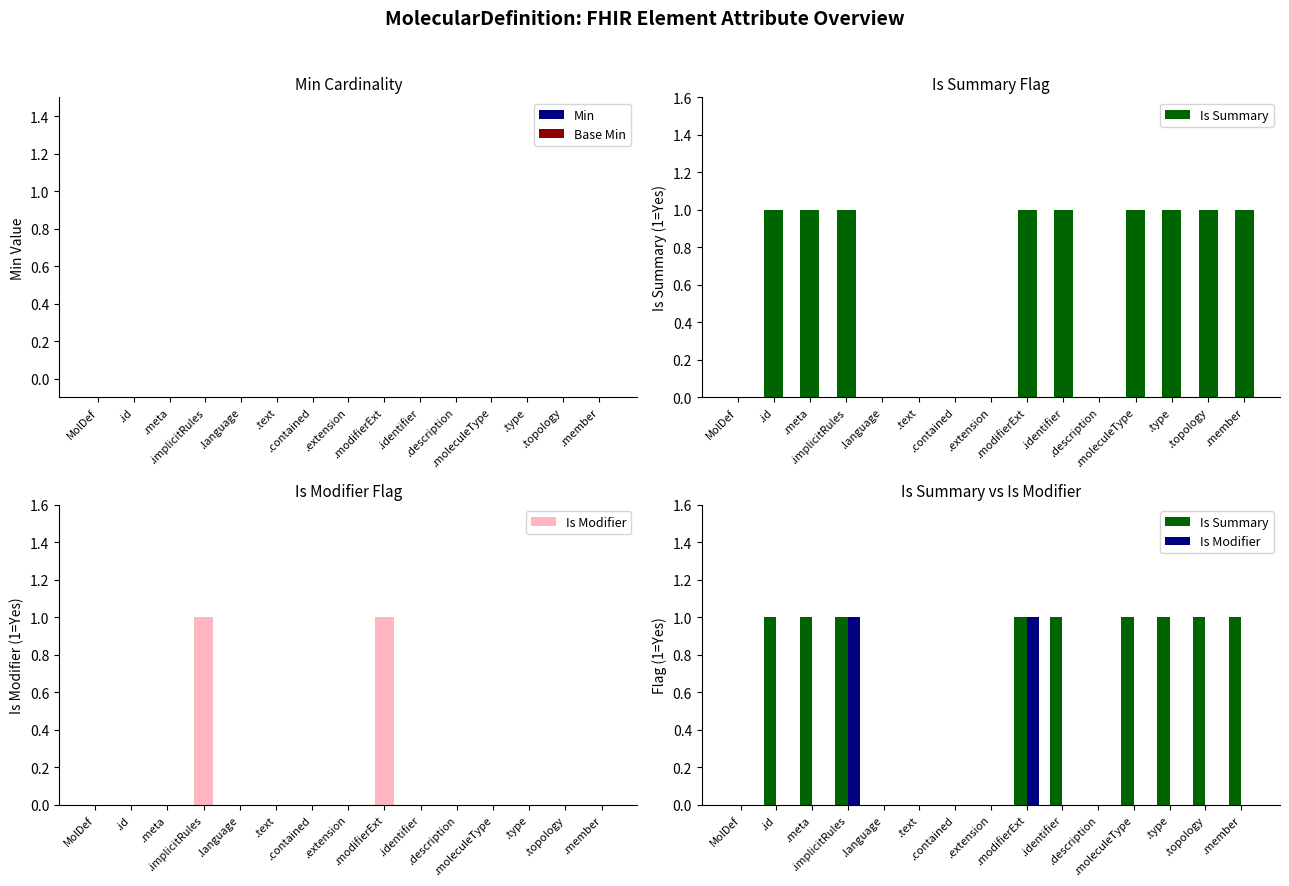

At how many categories does at least one series exceed 0?

9